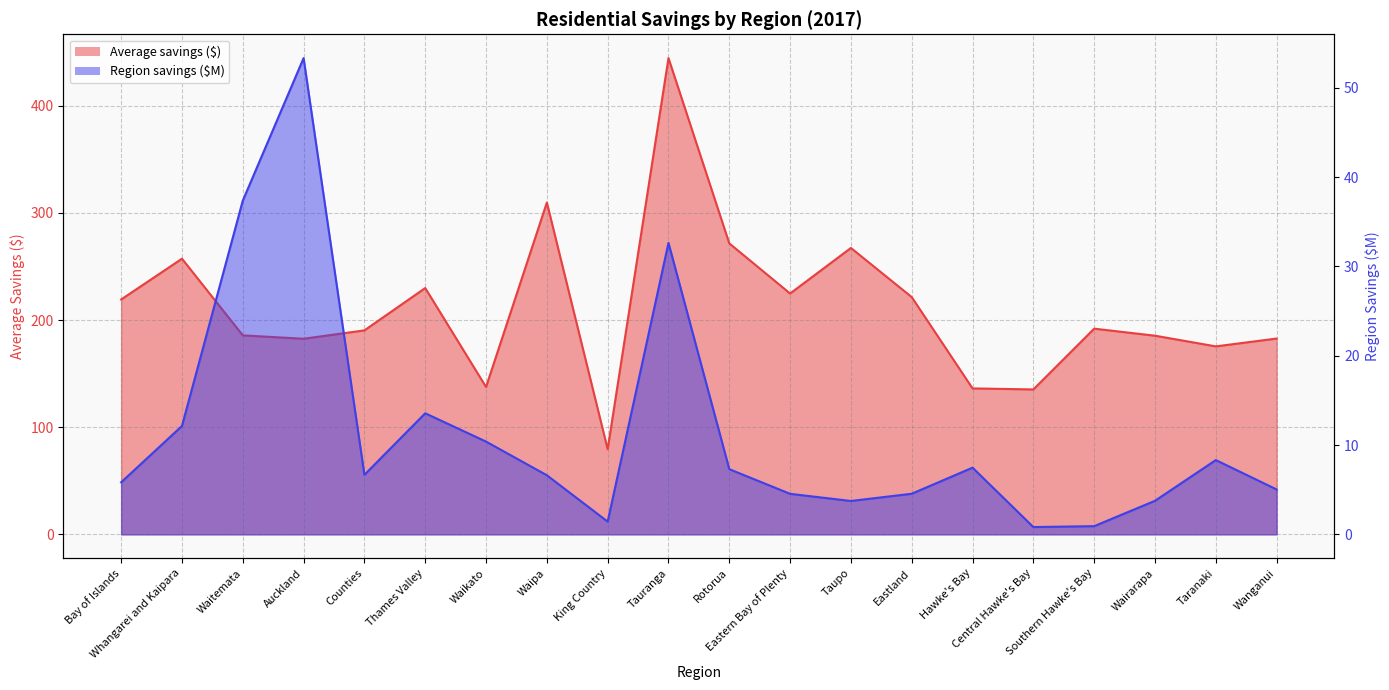

How many interior local peaks does the Region savings ($M) series have?

5